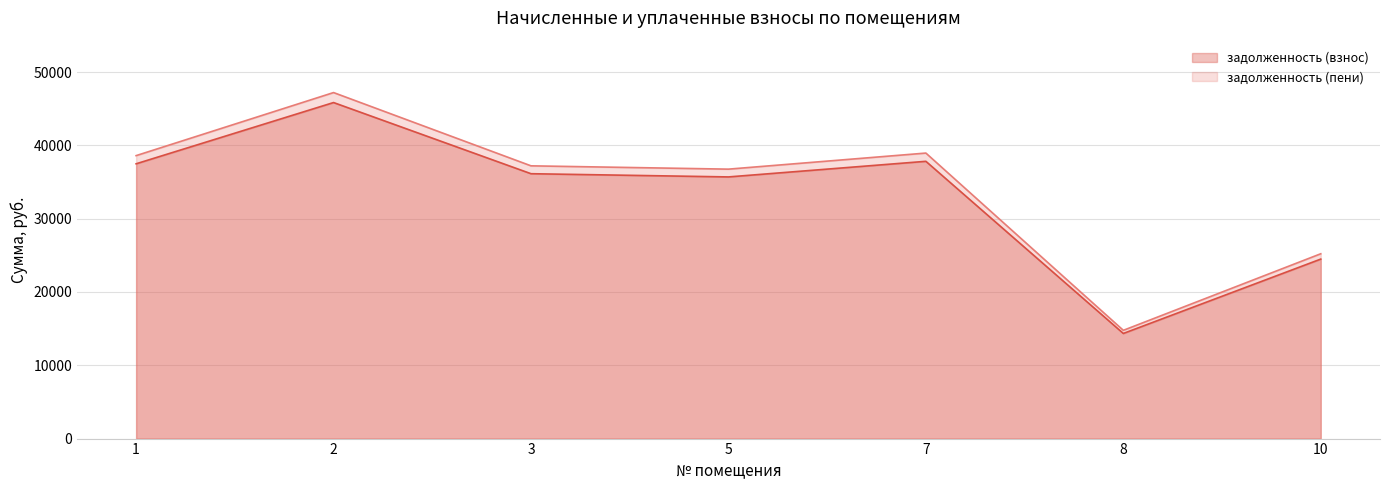

Where is the first local maximum for задолженность (пени)?

2